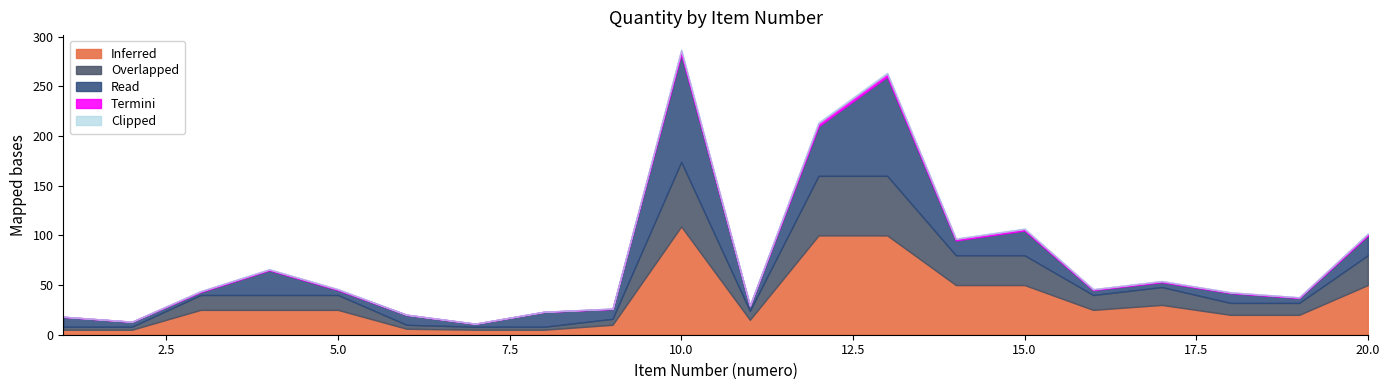

What is the spread (max minus min) of values at 3?

22